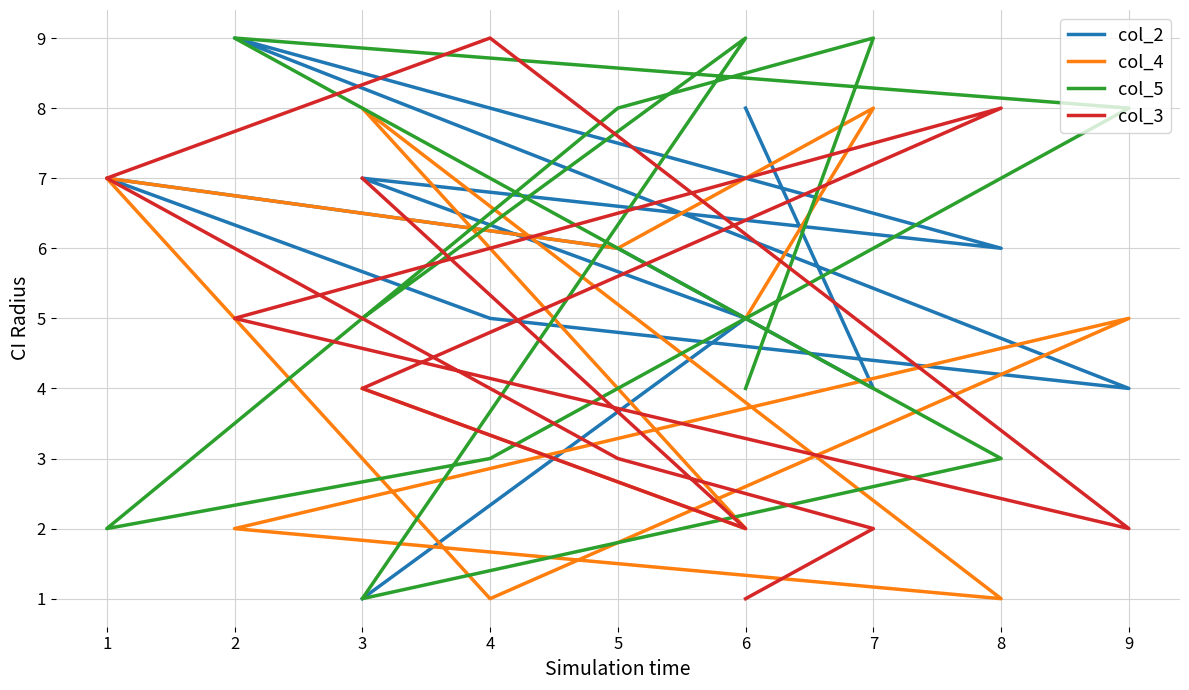

How many interior local peaks does the col_2 series have?

3